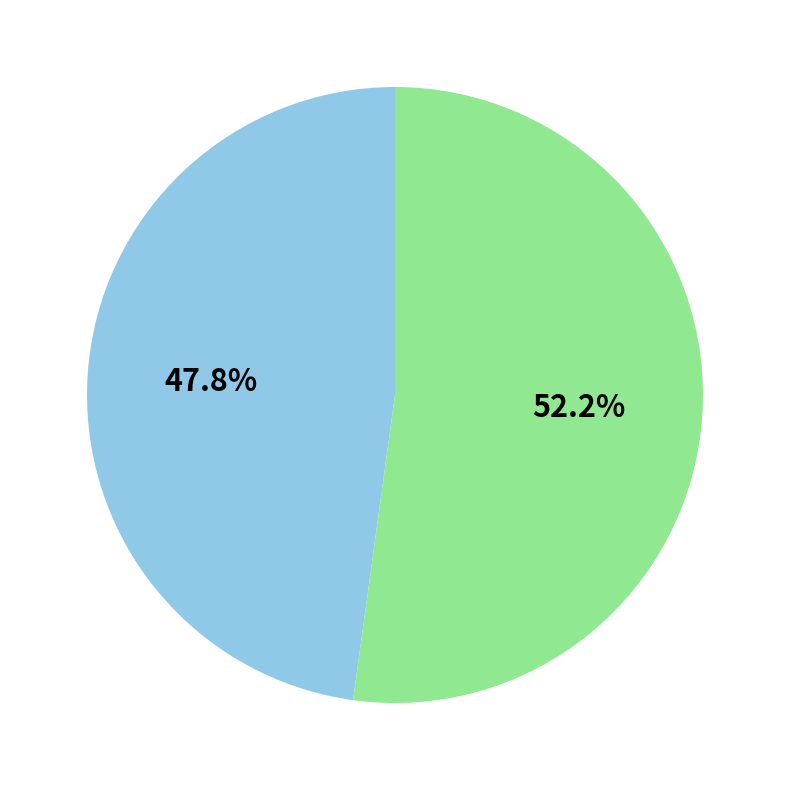

Does any single category account for the majority?

Yes